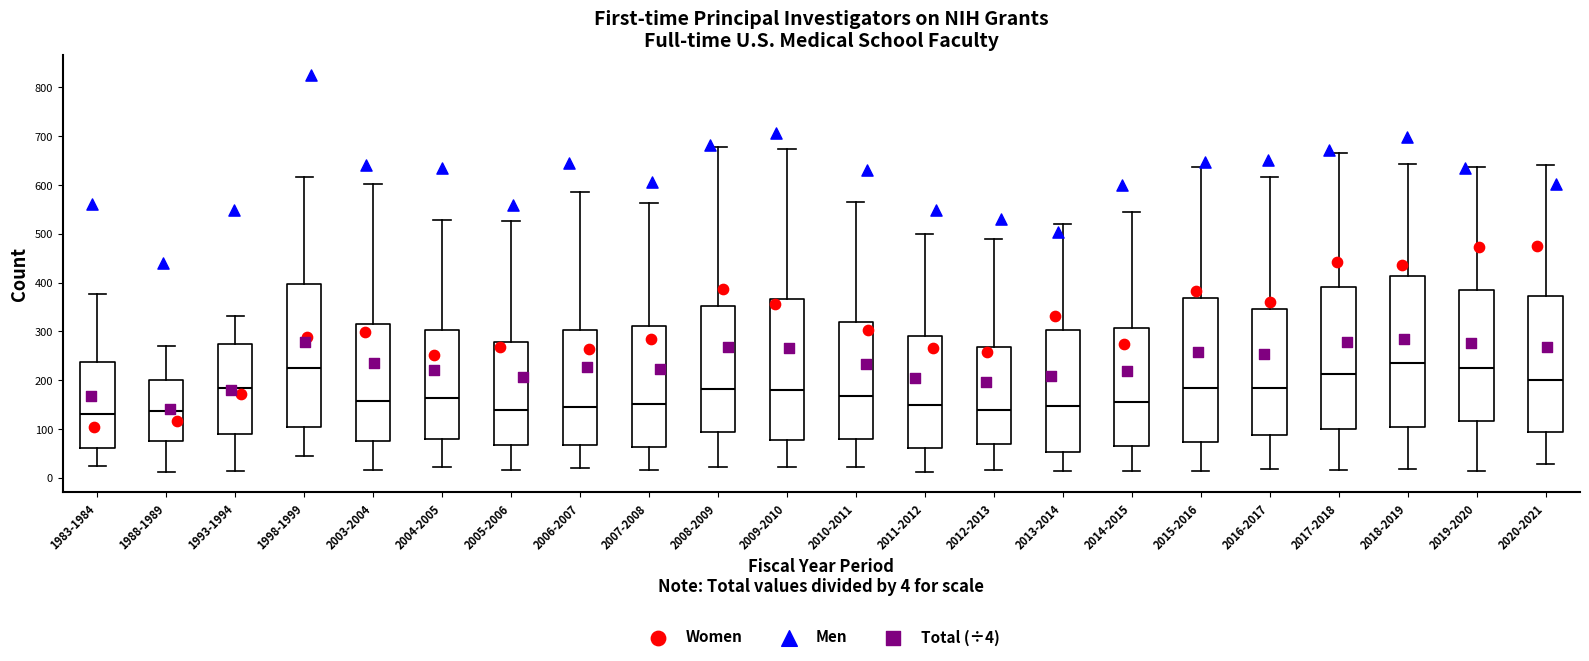

Reading left to right, read every box against the y-axis: the position of its median line, the range the box covers, and the ends of its whiskers. The values are not printed on the chart, so give them approximately, as read against the axis.

1983-1984: median 130, box 60 to 240, whiskers 20 to 380
1988-1989: median 140, box 80 to 200, whiskers 10 to 270
1993-1994: median 190, box 90 to 270, whiskers 10 to 330
1998-1999: median 220, box 100 to 400, whiskers 40 to 620
2003-2004: median 160, box 80 to 320, whiskers 20 to 600
2004-2005: median 160, box 80 to 300, whiskers 20 to 530
2005-2006: median 140, box 70 to 280, whiskers 20 to 530
2006-2007: median 150, box 70 to 300, whiskers 20 to 590
2007-2008: median 150, box 60 to 310, whiskers 20 to 560
2008-2009: median 180, box 90 to 350, whiskers 20 to 680
2009-2010: median 180, box 80 to 370, whiskers 20 to 670
2010-2011: median 170, box 80 to 320, whiskers 20 to 570
2011-2012: median 150, box 60 to 290, whiskers 10 to 500
2012-2013: median 140, box 70 to 270, whiskers 20 to 490
2013-2014: median 150, box 50 to 300, whiskers 20 to 520
2014-2015: median 150, box 60 to 310, whiskers 20 to 540
2015-2016: median 190, box 70 to 370, whiskers 20 to 640
2016-2017: median 180, box 90 to 350, whiskers 20 to 620
2017-2018: median 210, box 100 to 390, whiskers 20 to 670
2018-2019: median 240, box 100 to 410, whiskers 20 to 640
2019-2020: median 230, box 120 to 380, whiskers 10 to 640
2020-2021: median 200, box 90 to 370, whiskers 30 to 640